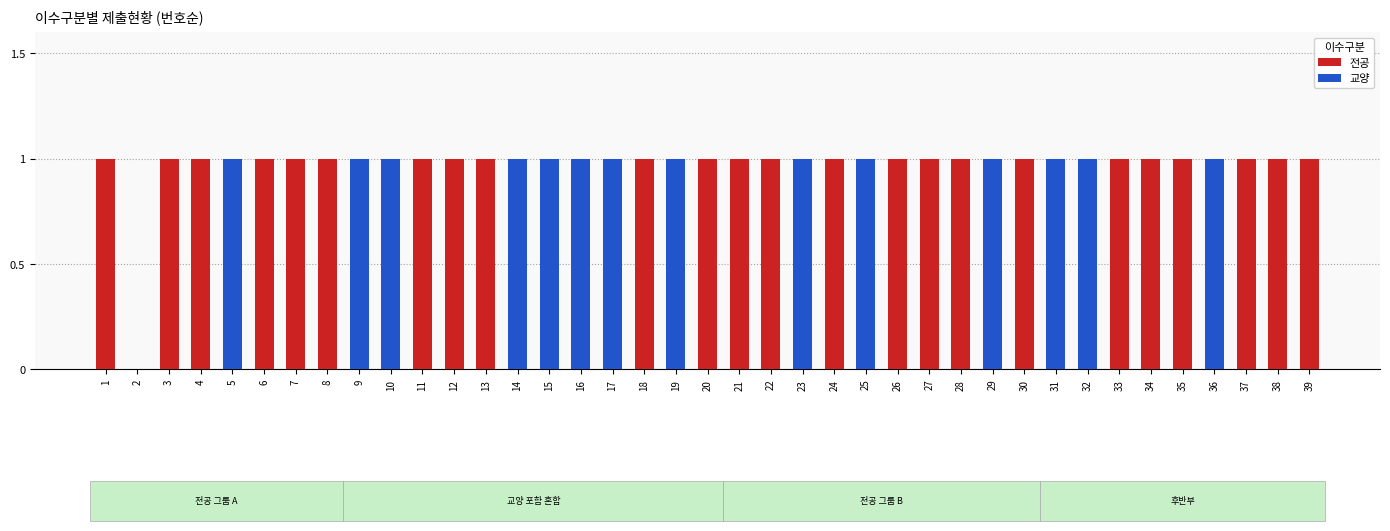

Are the bars grouped side by side (vs. stacked)?

No